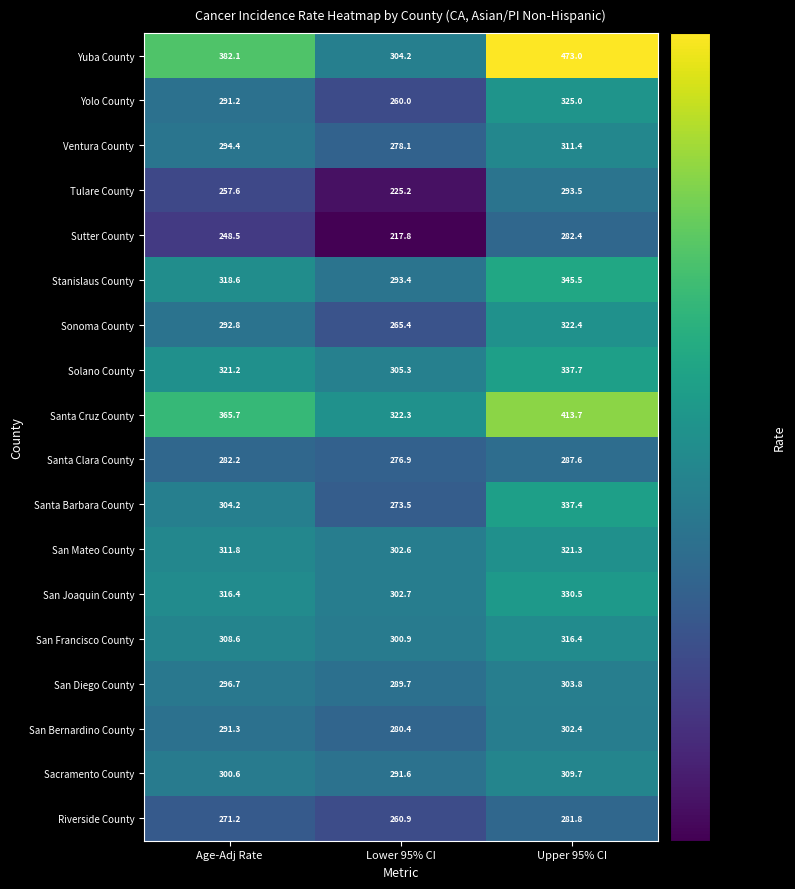

What is the approximate value of San Bernardino County at Age-Adj Rate?

291.3